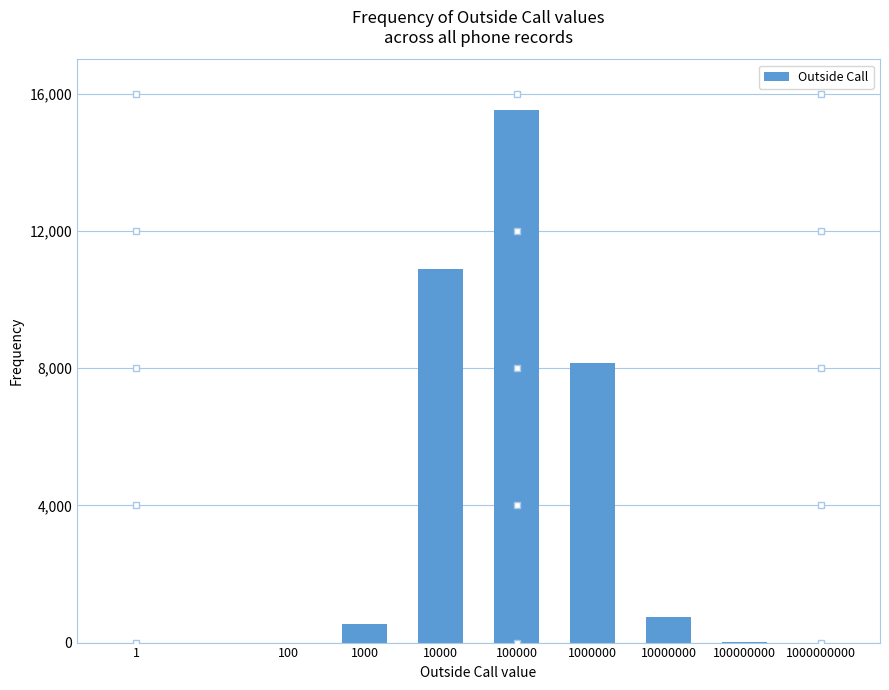

What is the sum of all values?

35895